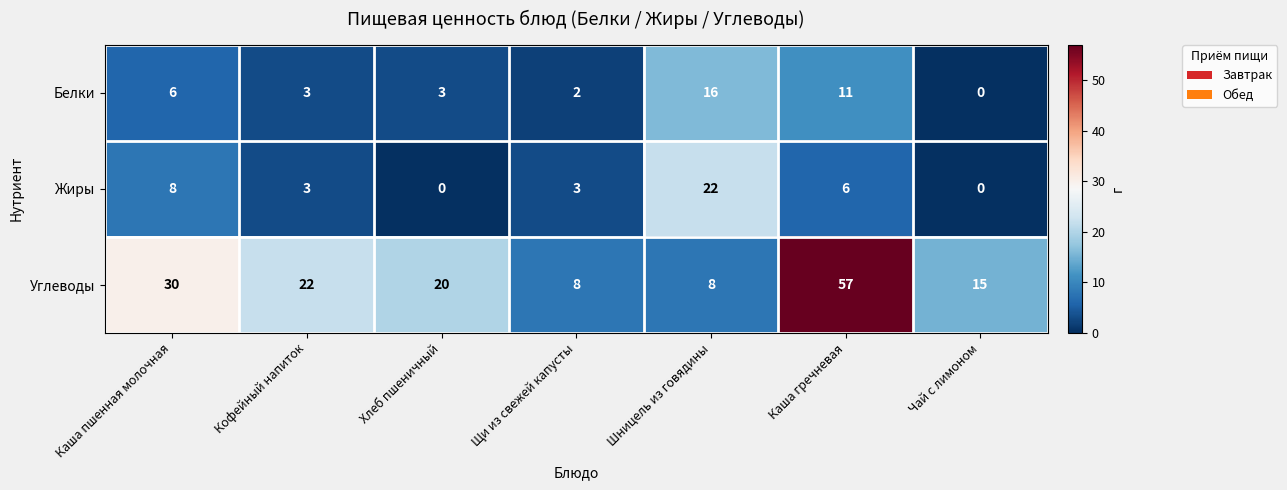

Which series has the largest total across all categories?

Углеводы